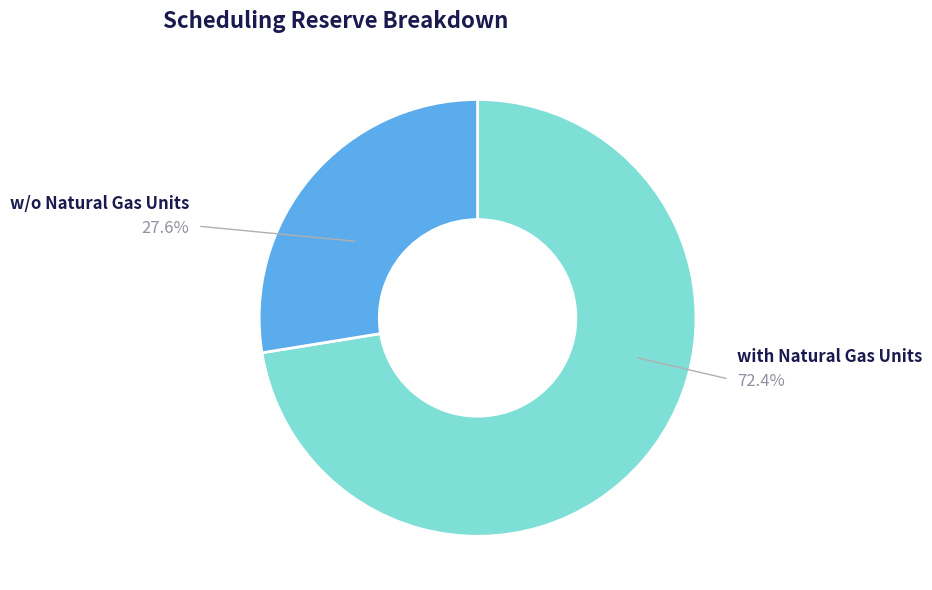

Is there a majority slice in this chart?

Yes